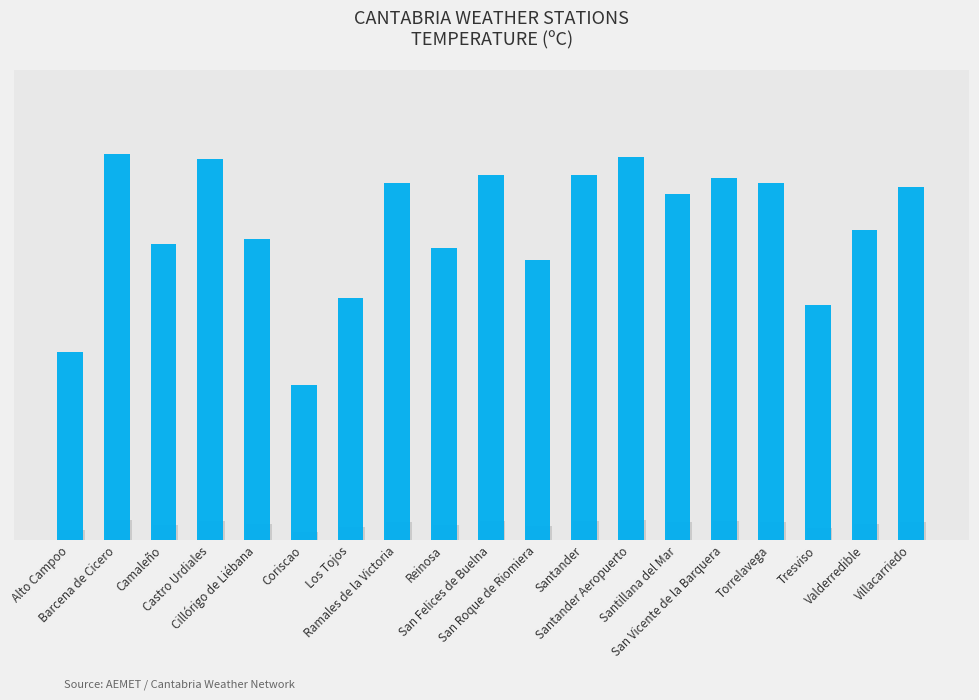

What is the change in value from Cillórigo de Liébana to Reinosa?

-0.4